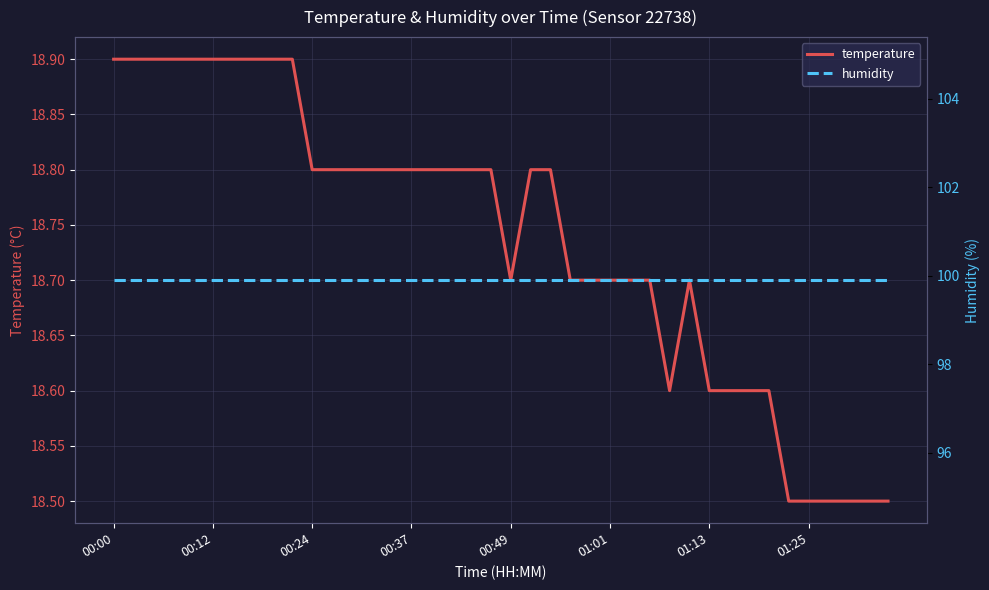

Is it true that temperature equals 18.9 at 00:00?

True